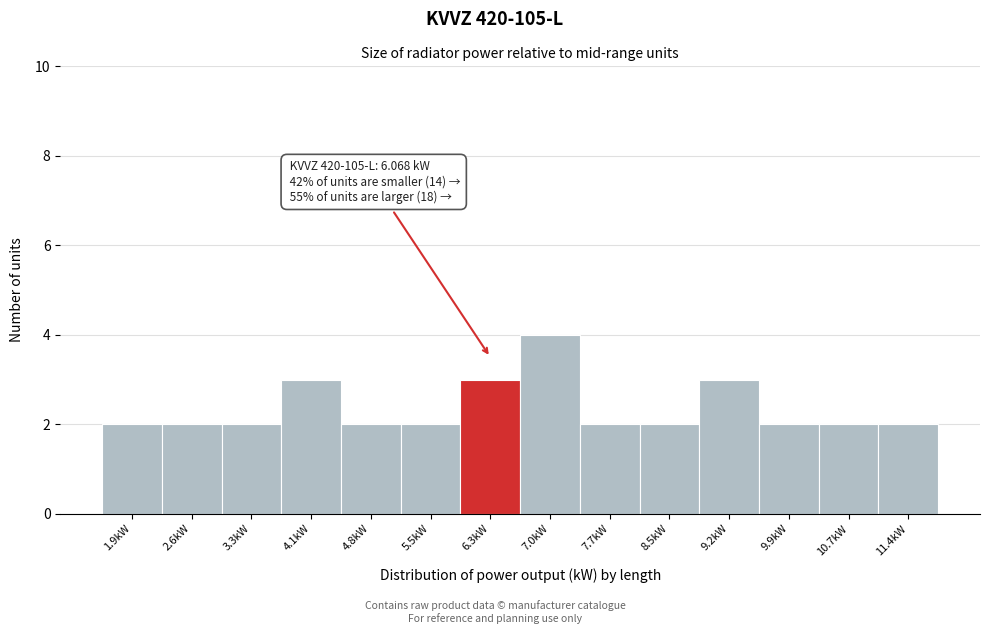

Over which range of the x-axis is the bar tallest?

6.6 to 7.4